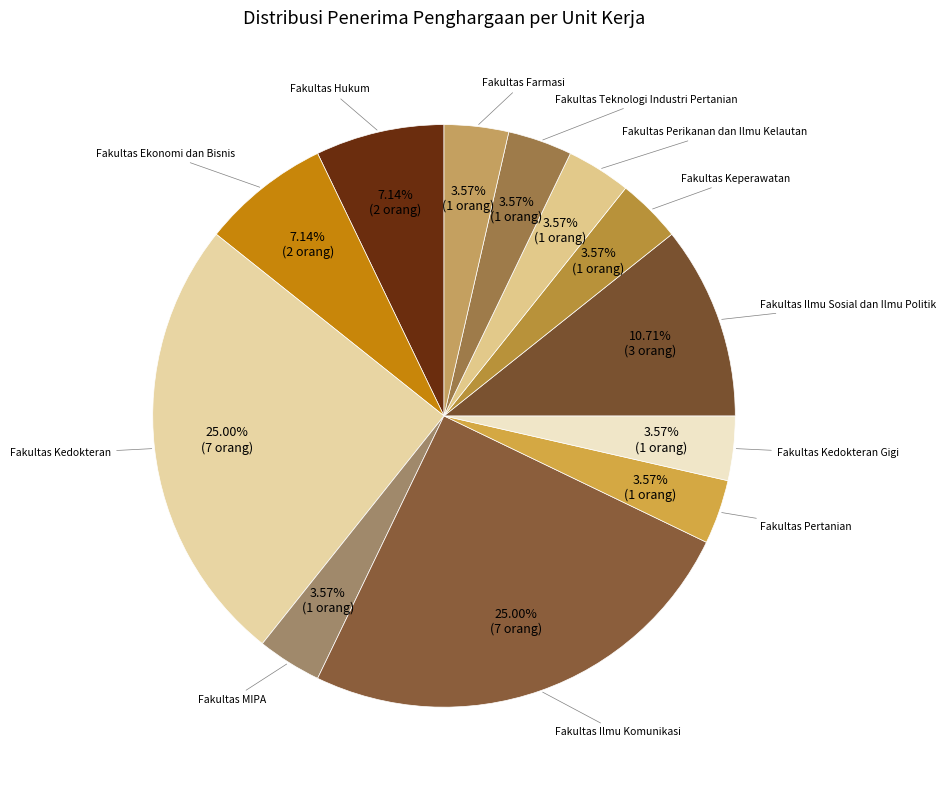

To the nearest percent, what is the average slice percentage?

8%